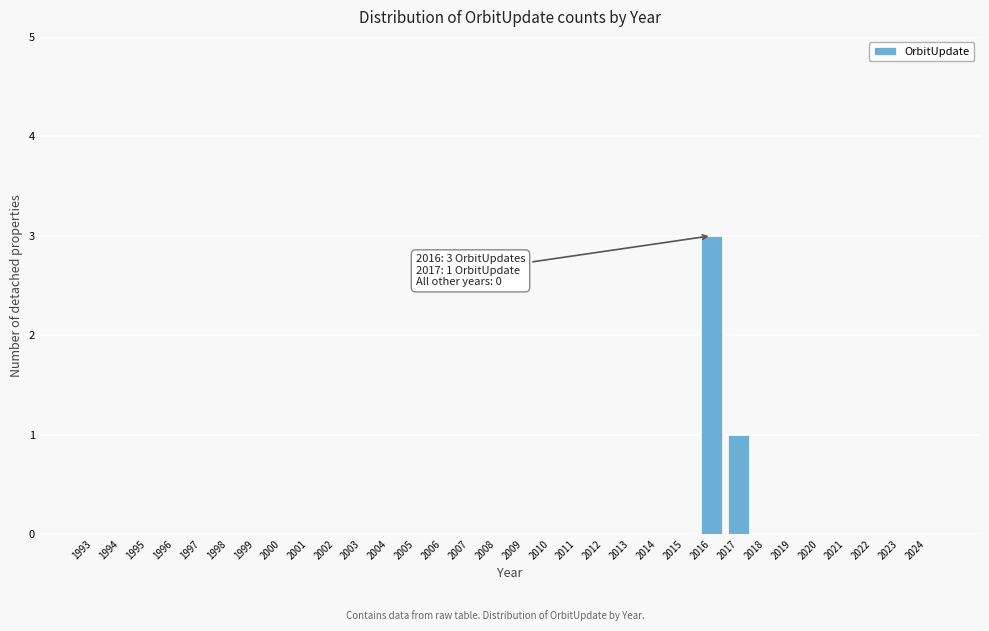

What is the sum of all values?

4